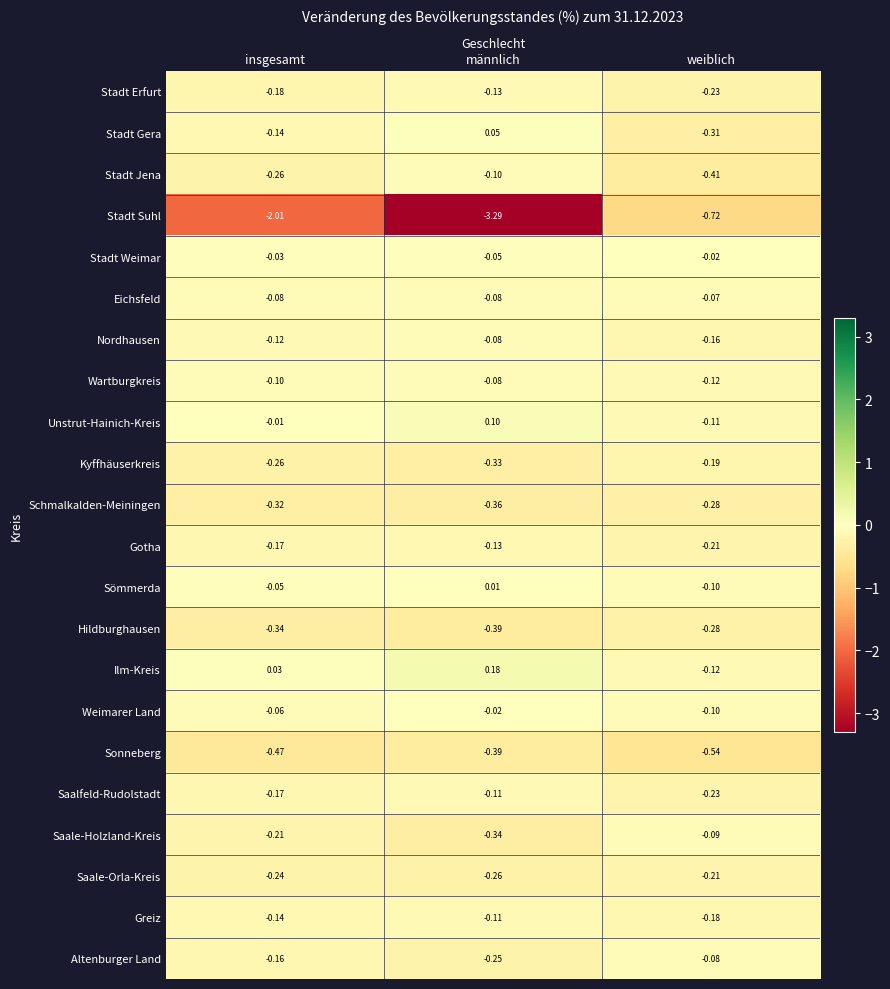

What is the difference between the highest and lowest values at männlich?

3.5